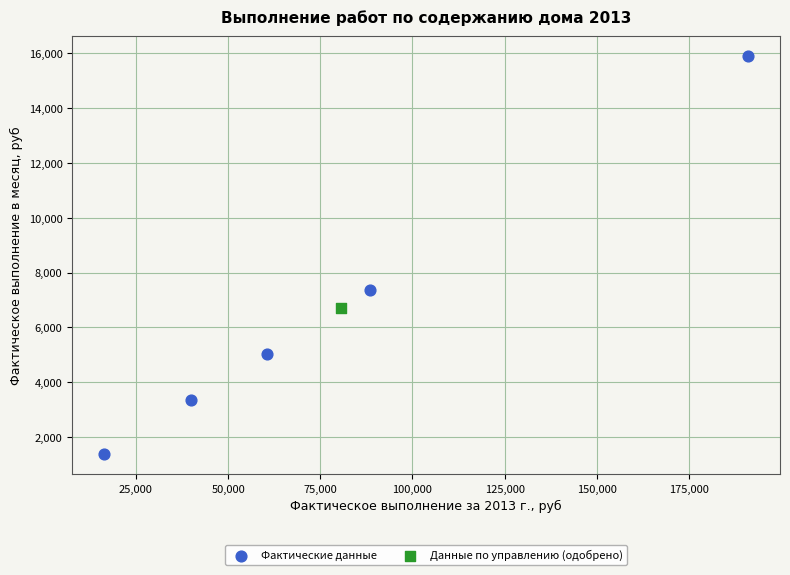

What are all the series names shown in the legend?

Фактические данные, Данные по управлению (одобрено)